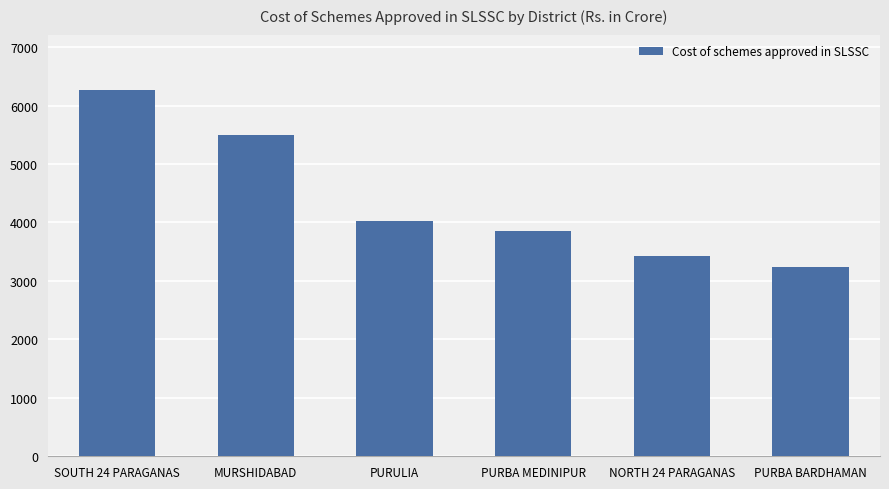

What is the difference between the second highest and second lowest values?

2079.7